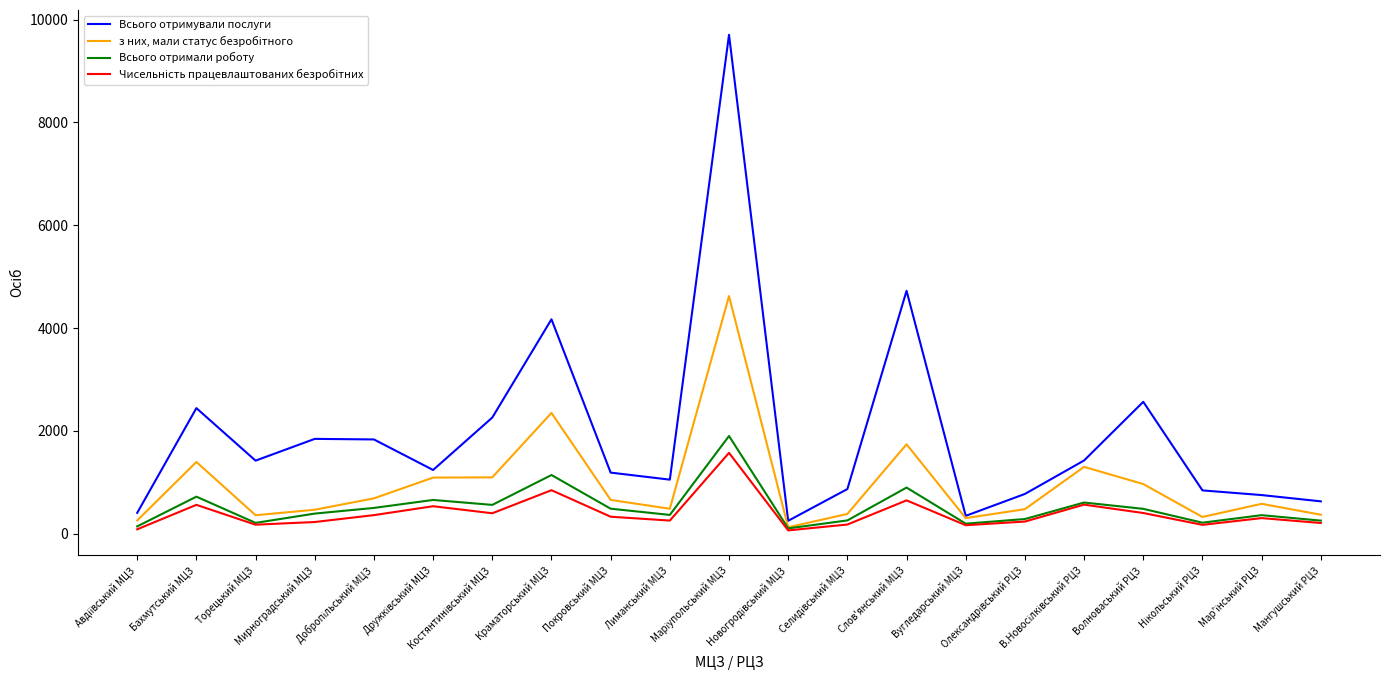

Which series has the largest total across all categories?

Всього отримували послуги